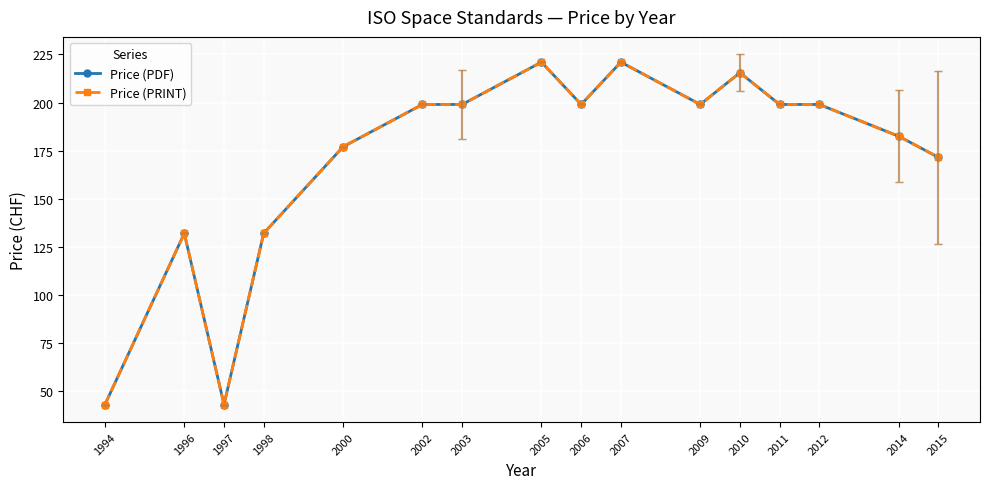

At which label does Price (PRINT) reach its peak?

2005